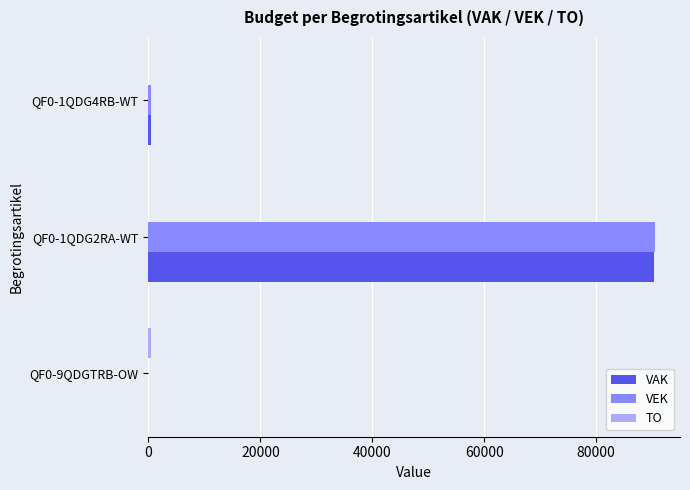

Which category has the highest value in the VAK series?

QF0-1QDG2RA-WT